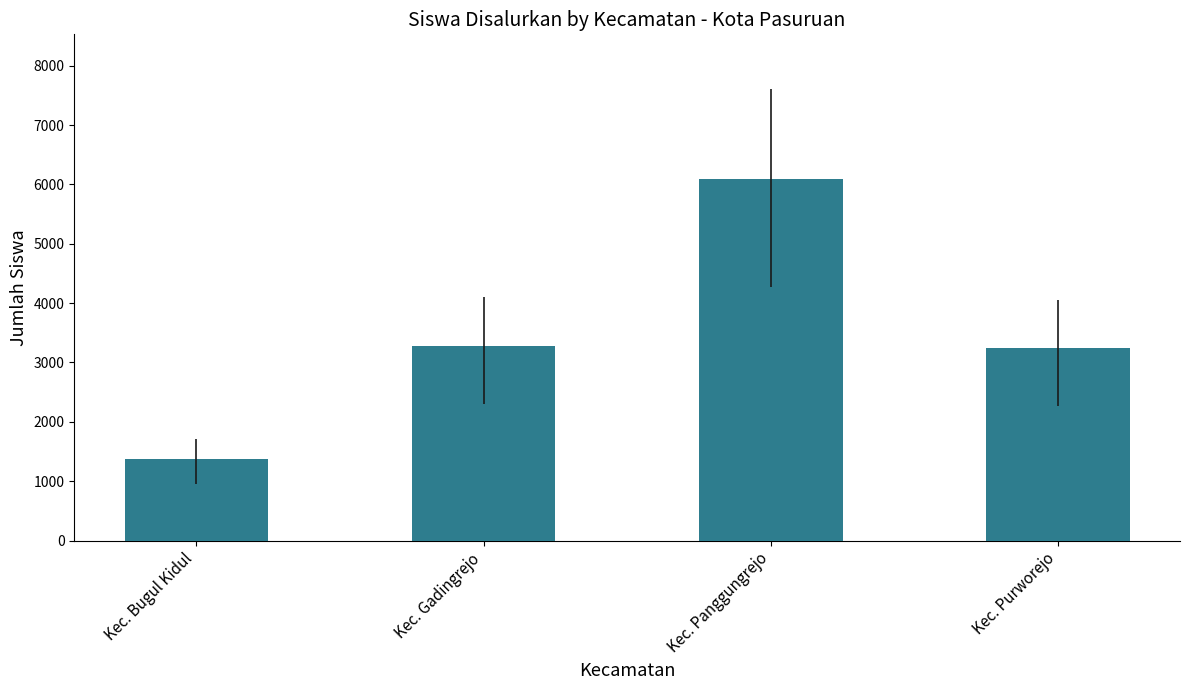

The chart shows a value of 502 at Kec. Bugul Kidul. True or false?

False